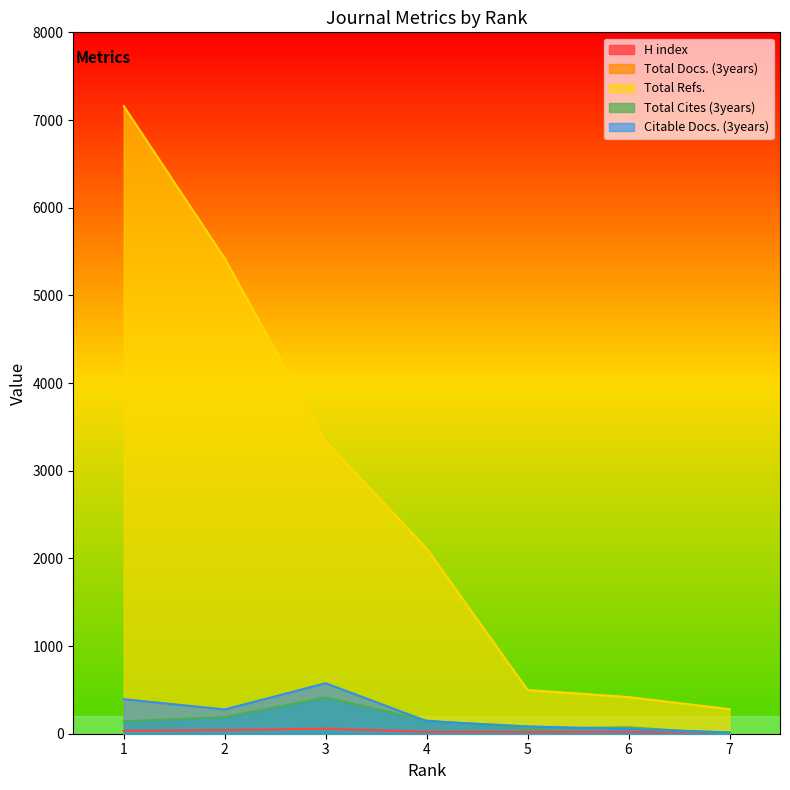

True or false: Total Cites (3years) and H index cross at least once.

True